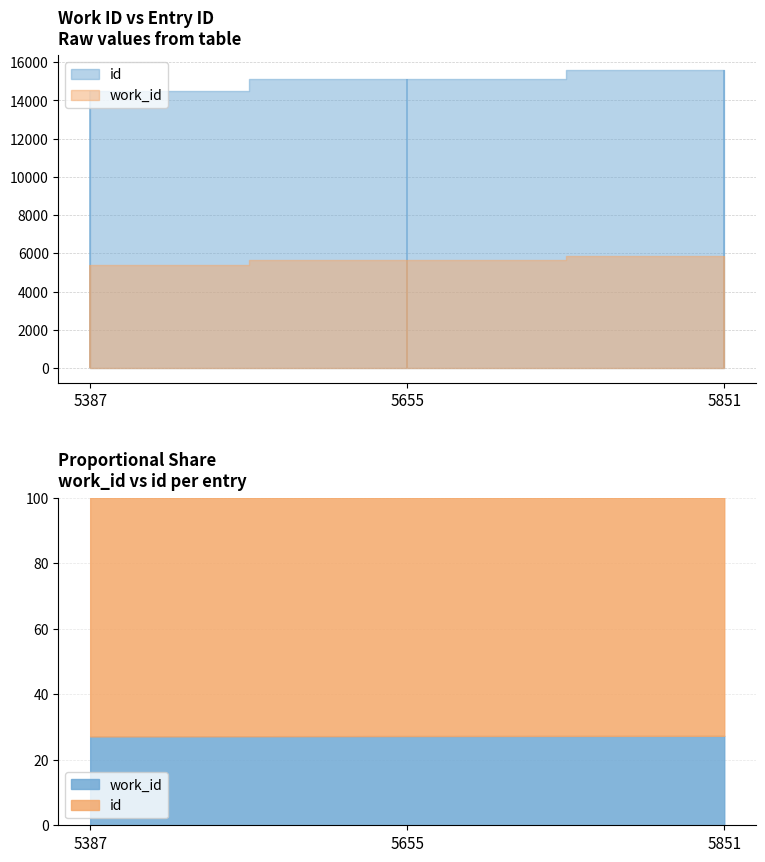

Is the value of id at 5851 greater than the value of work_id at 5387?

Yes